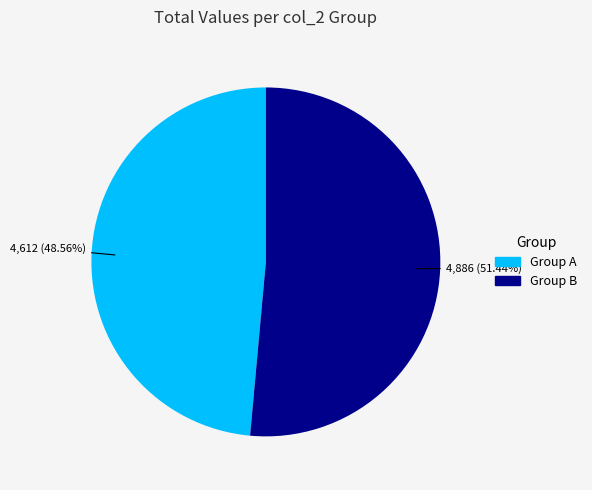

Is there any slice that represents more than half of the pie?

Yes